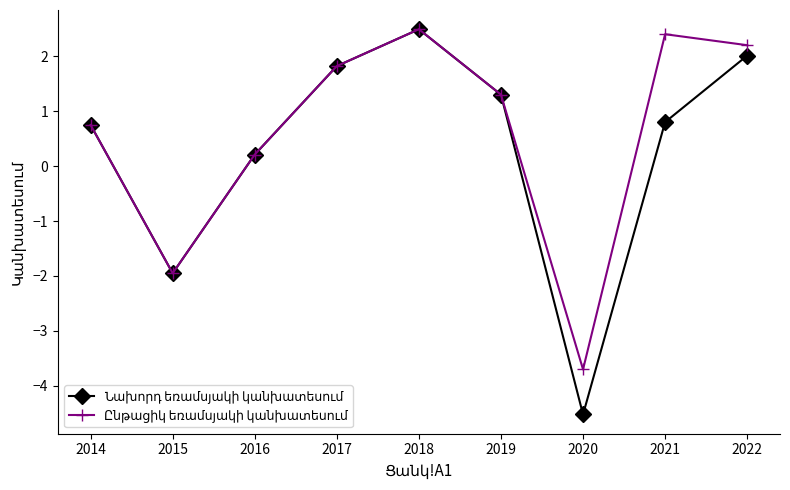

What is the smallest value displayed?

-4.5